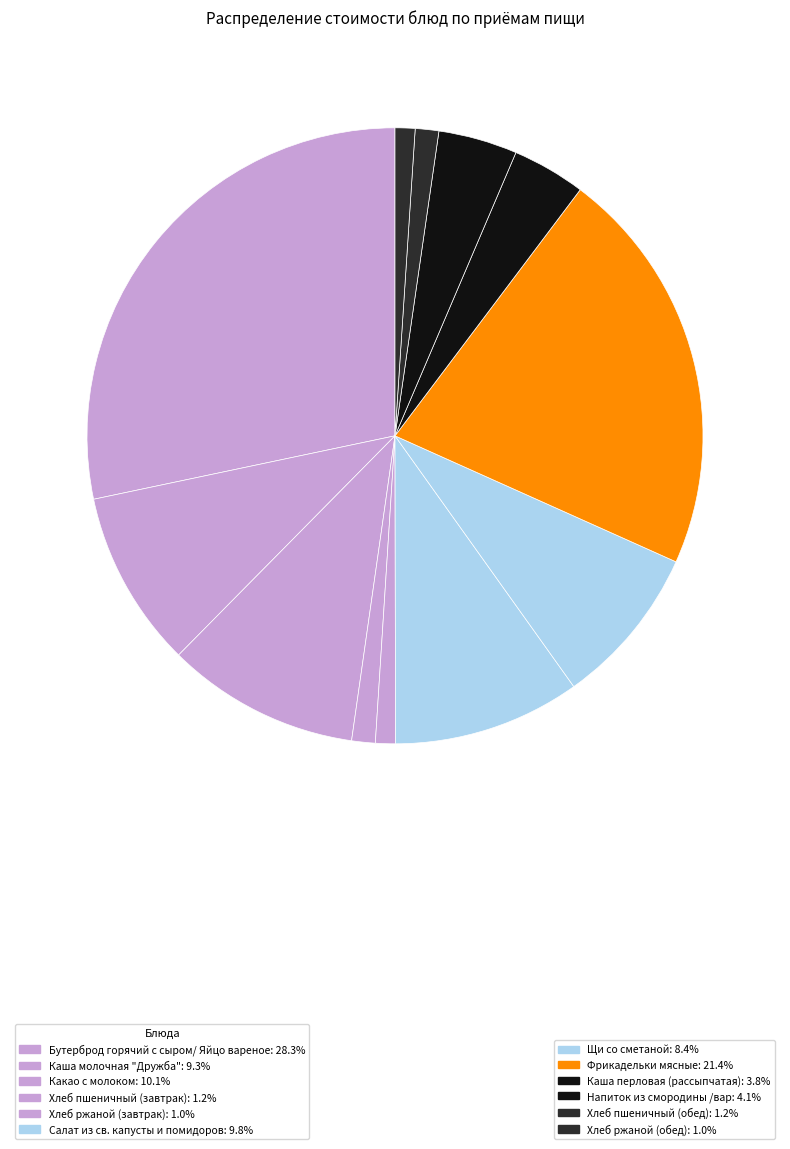

How many segments does this pie chart have?

12